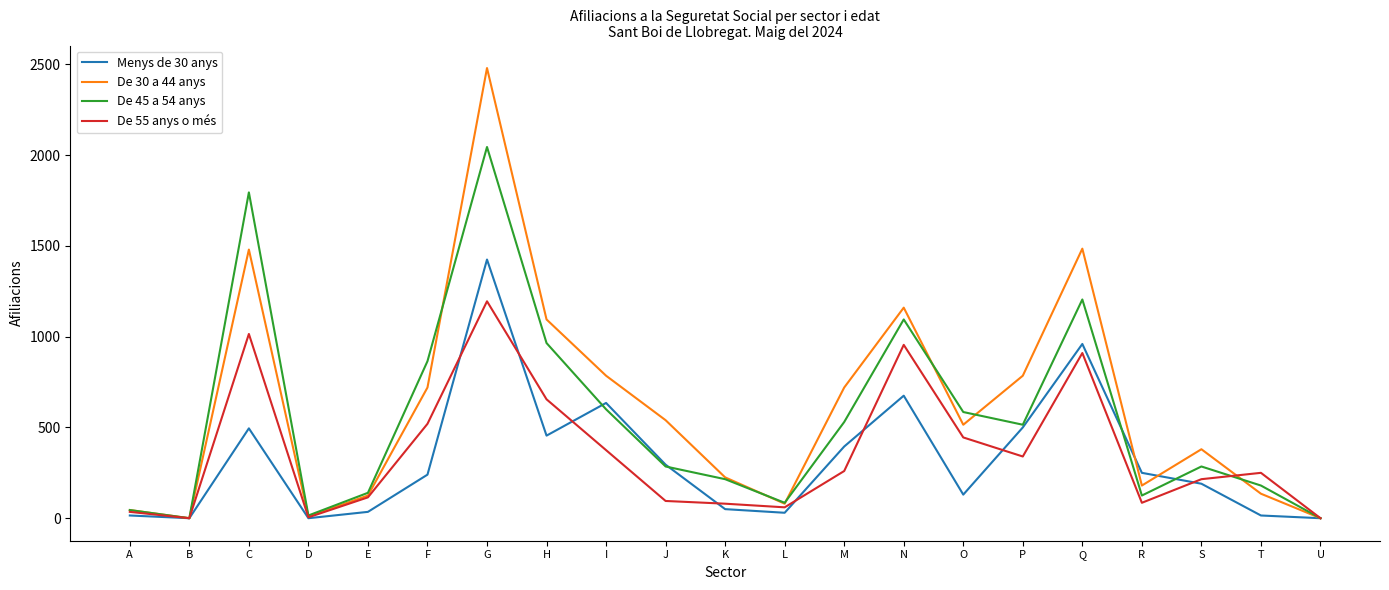

Does the chart display data point markers on the line(s)?

No